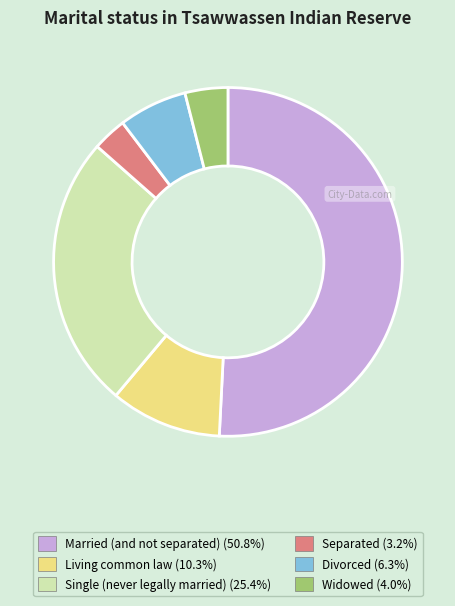

Rank the categories by value from highest to lowest.

Married (and not separated), Single (never legally married), Living common law, Divorced, Widowed, Separated